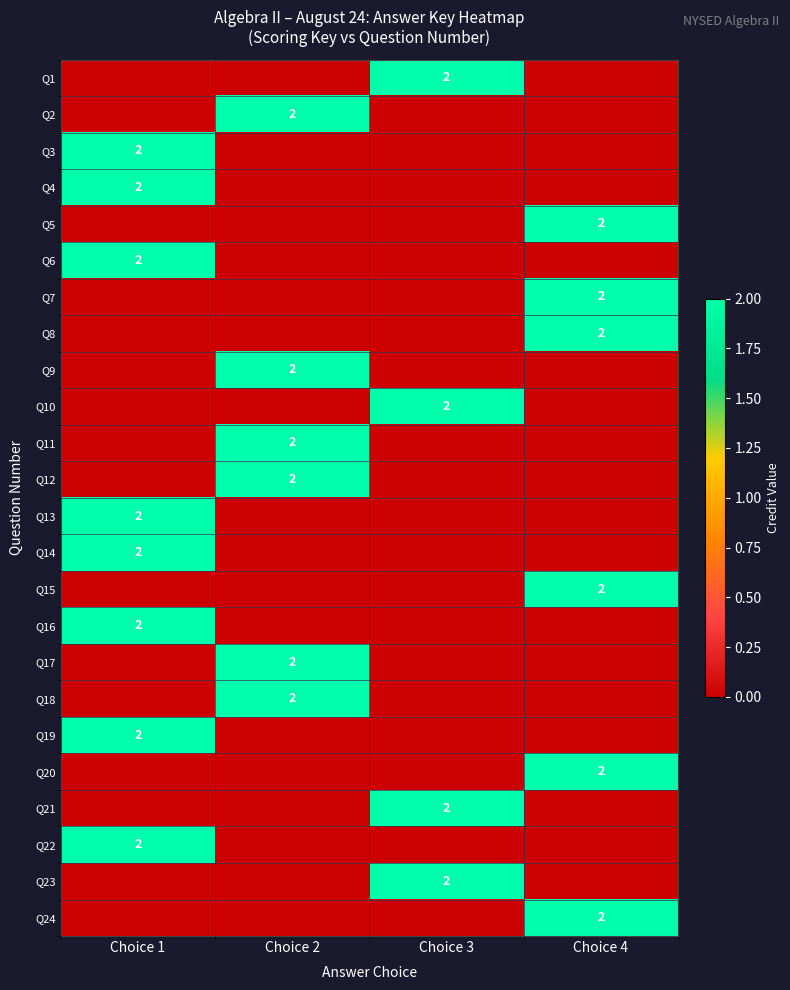

At which label is Q7 closest to 1?

Choice 1